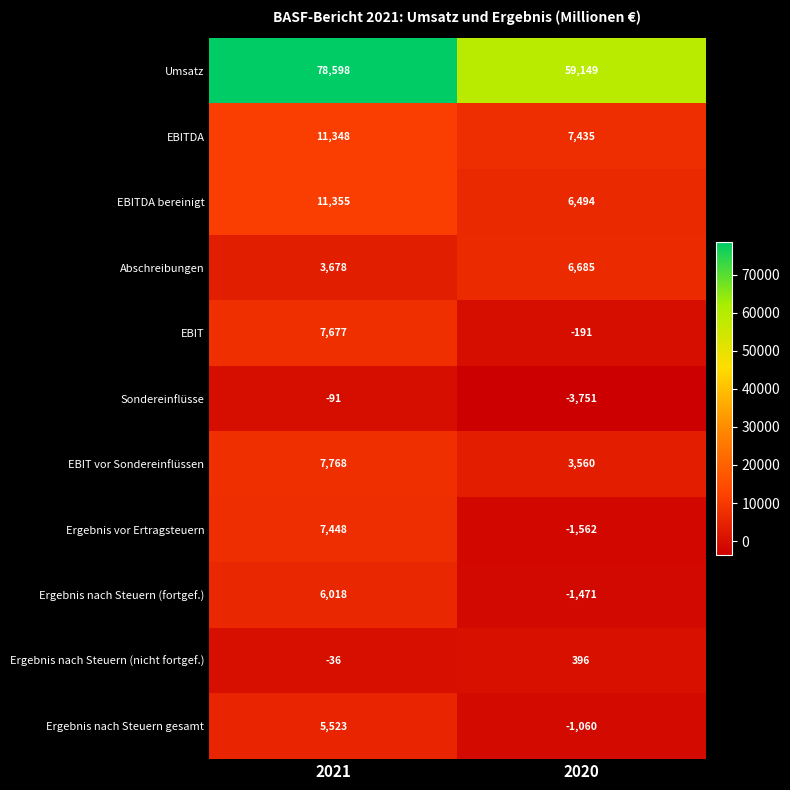

At how many categories does at least one series exceed 44443?

2